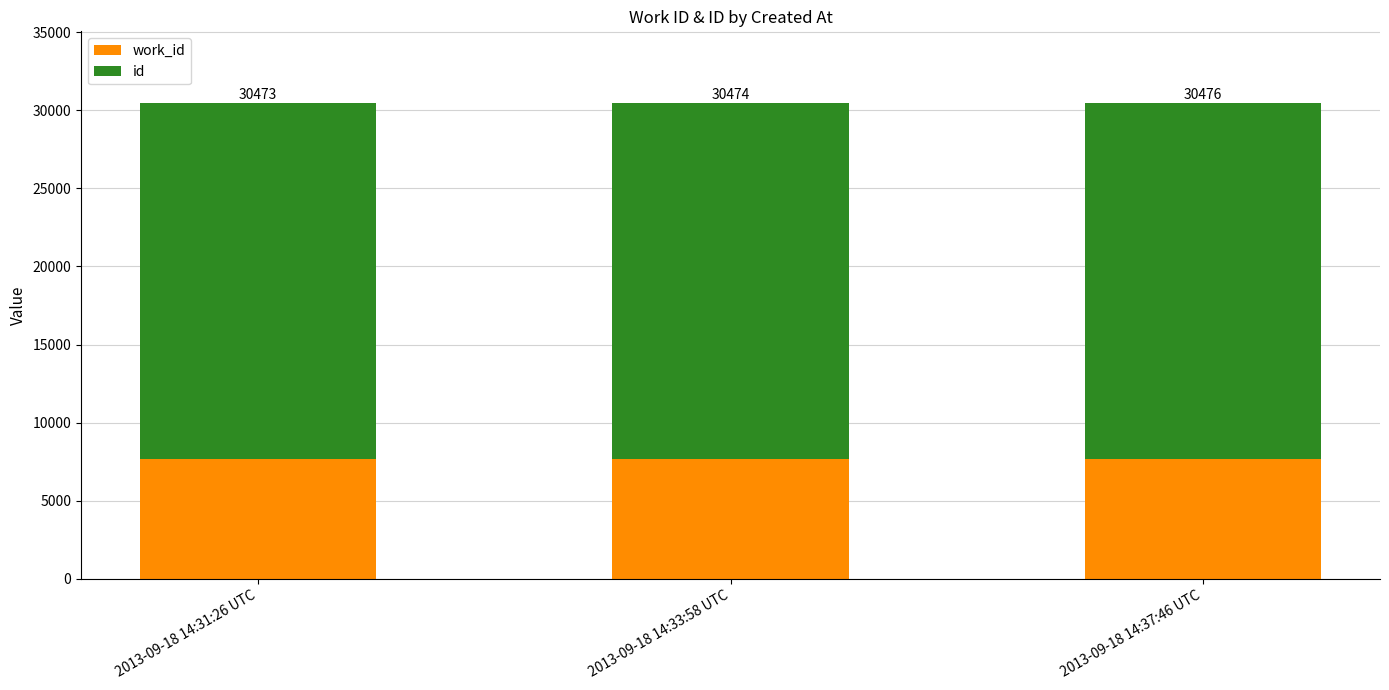

Are the bars grouped side by side (vs. stacked)?

No